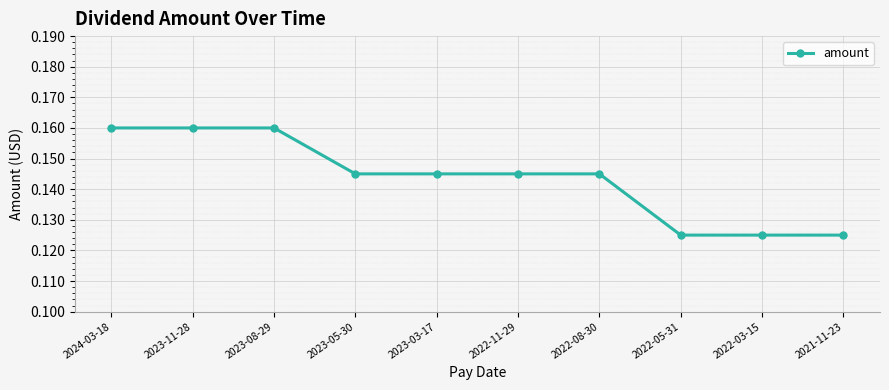

What is the sum of all values?

1.4